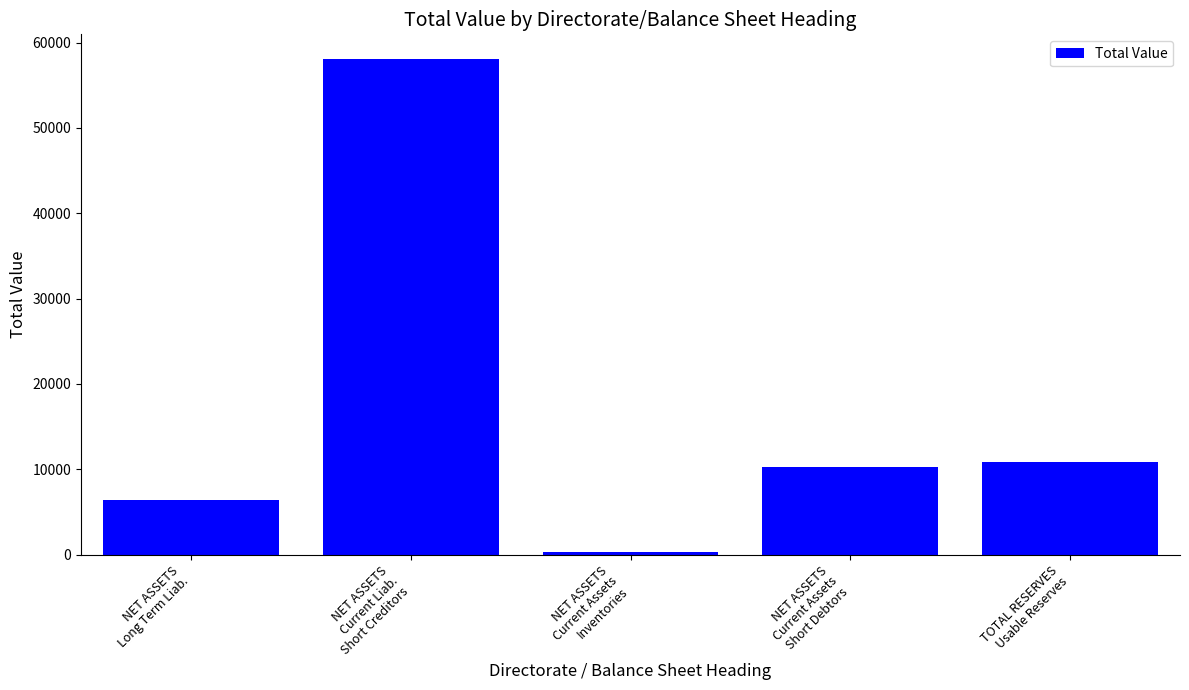

Which category has the highest value across all series?

NET ASSETS
Current Liab.
Short Creditors